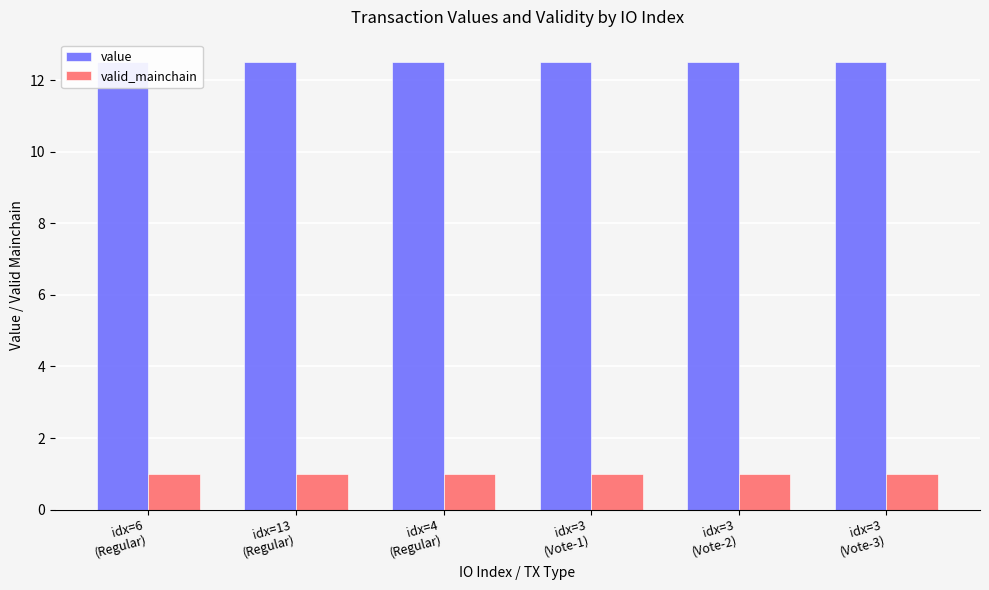

At which category is the sum across all series the highest?

idx=6
(Regular)